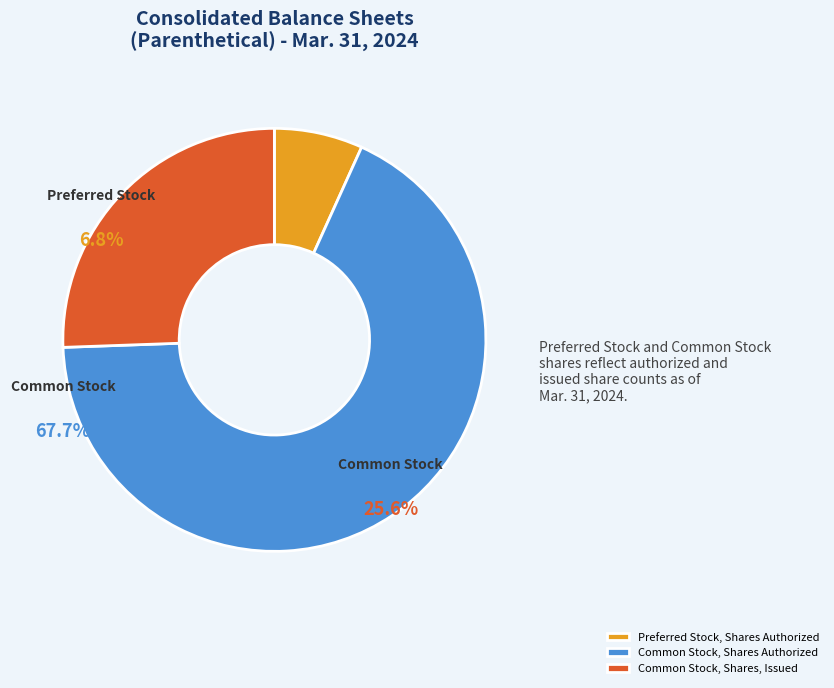

Is Common Stock, Shares Authorized the majority of the pie?

Yes